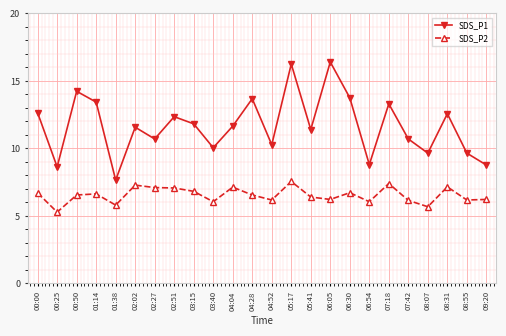

How many data points in SDS_P1 are above 11?

14